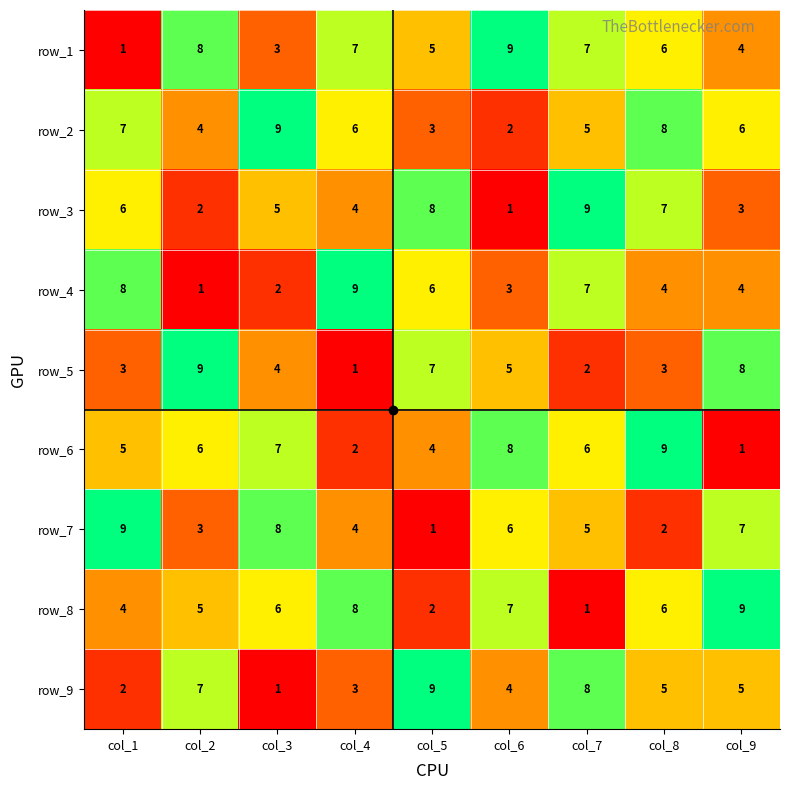

Rank the series at col_5 from lowest to highest value.

row_7, row_8, row_2, row_6, row_1, row_4, row_5, row_3, row_9